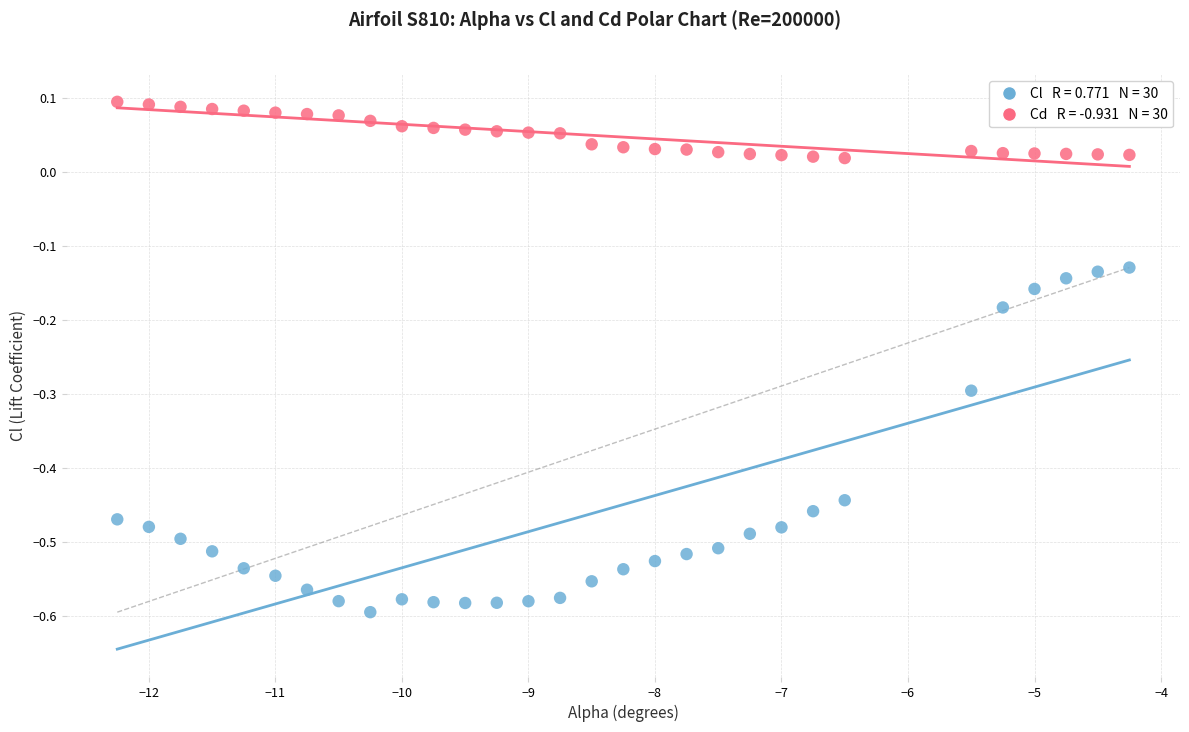

Across all data points, what is the range of Y values (max minus min)?

0.7